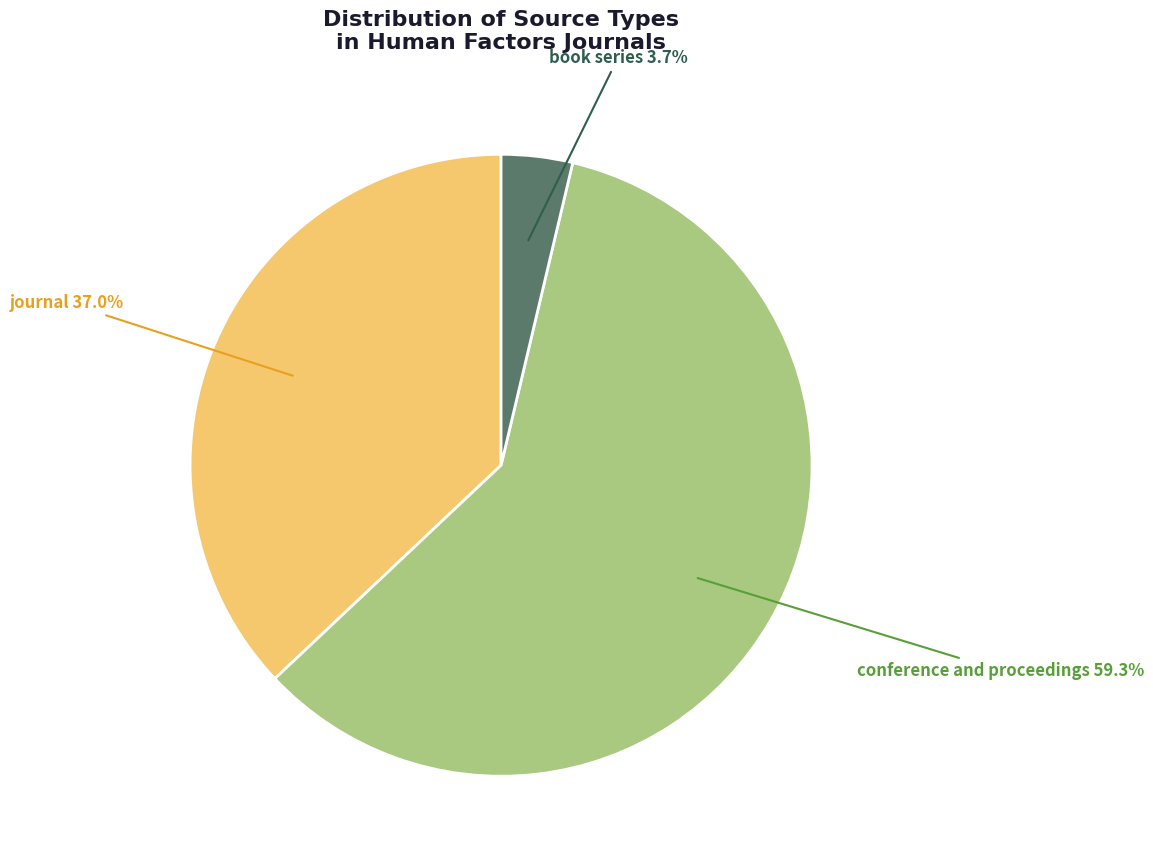

To the nearest percent, what is the difference between the largest and smallest slice percentages?

56%